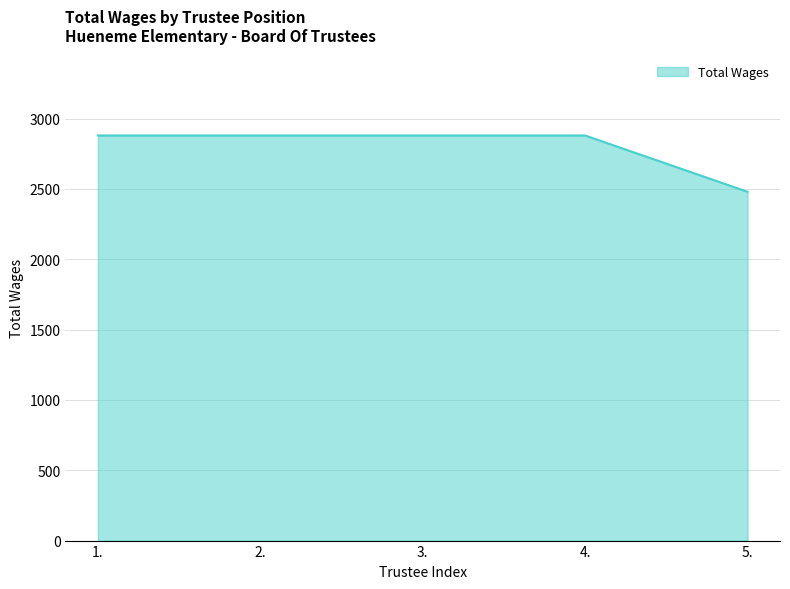

Approximately how many times larger is the value at 3. compared to 5.?

1.2